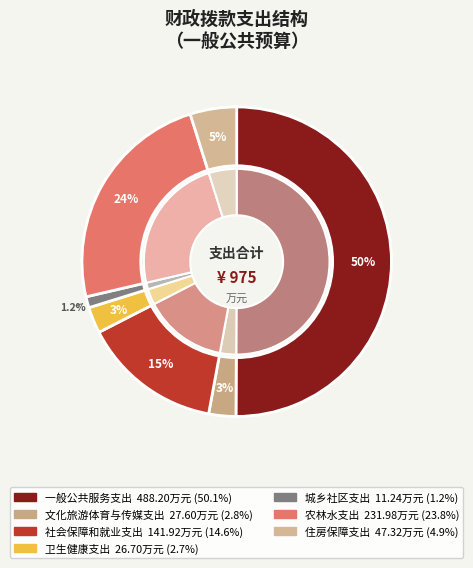

To the nearest percent, what is the combined percentage of 农林水支出 and 文化旅游体育与传媒支出?

27%